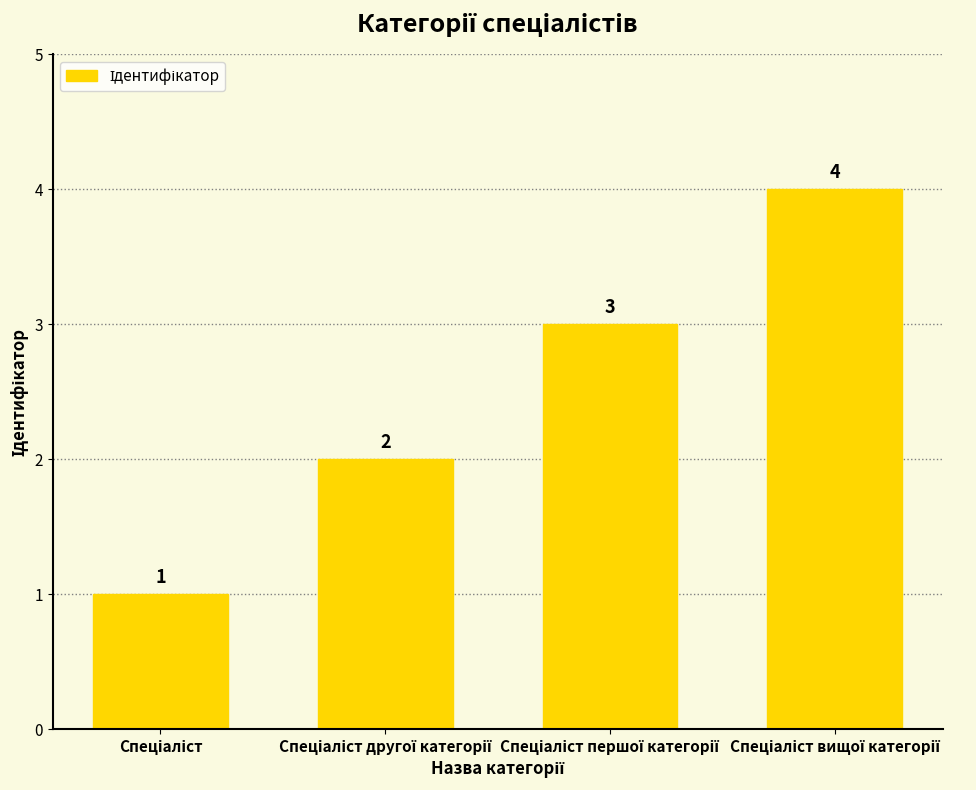

Count the values in the range 2 to 4.

3